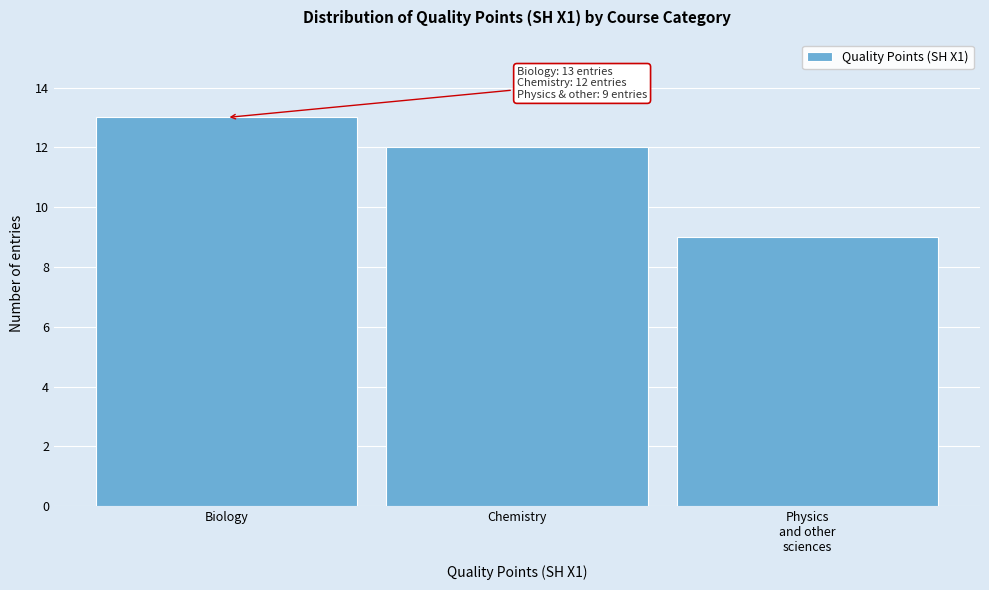

Reading left to right, list all the values displayed in this chart.

13	12	9